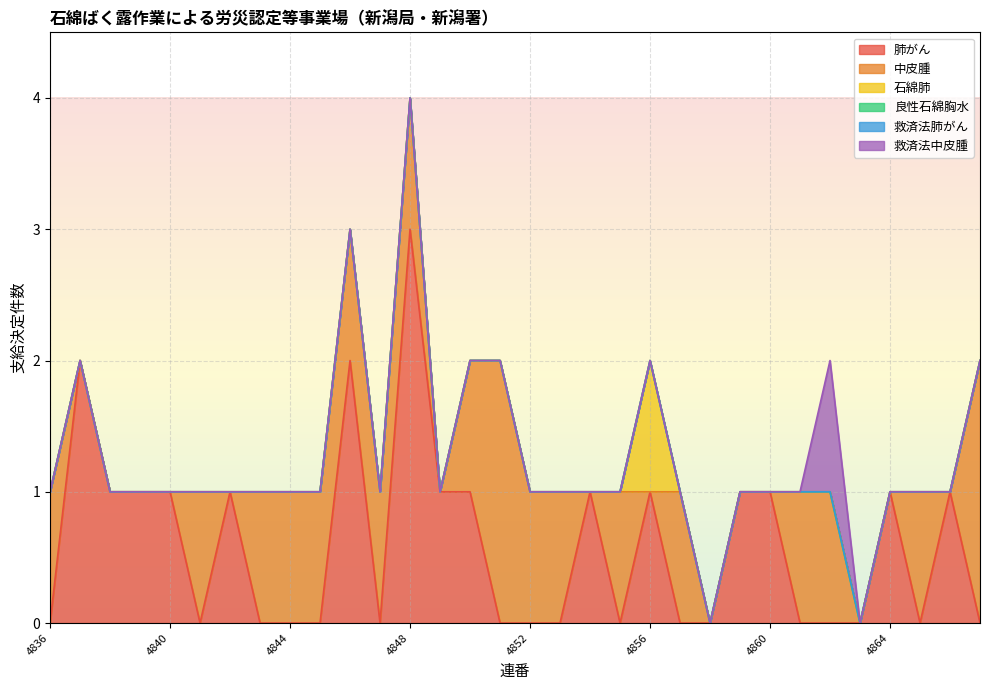

At which label is 石綿肺 closest to 0?

4836